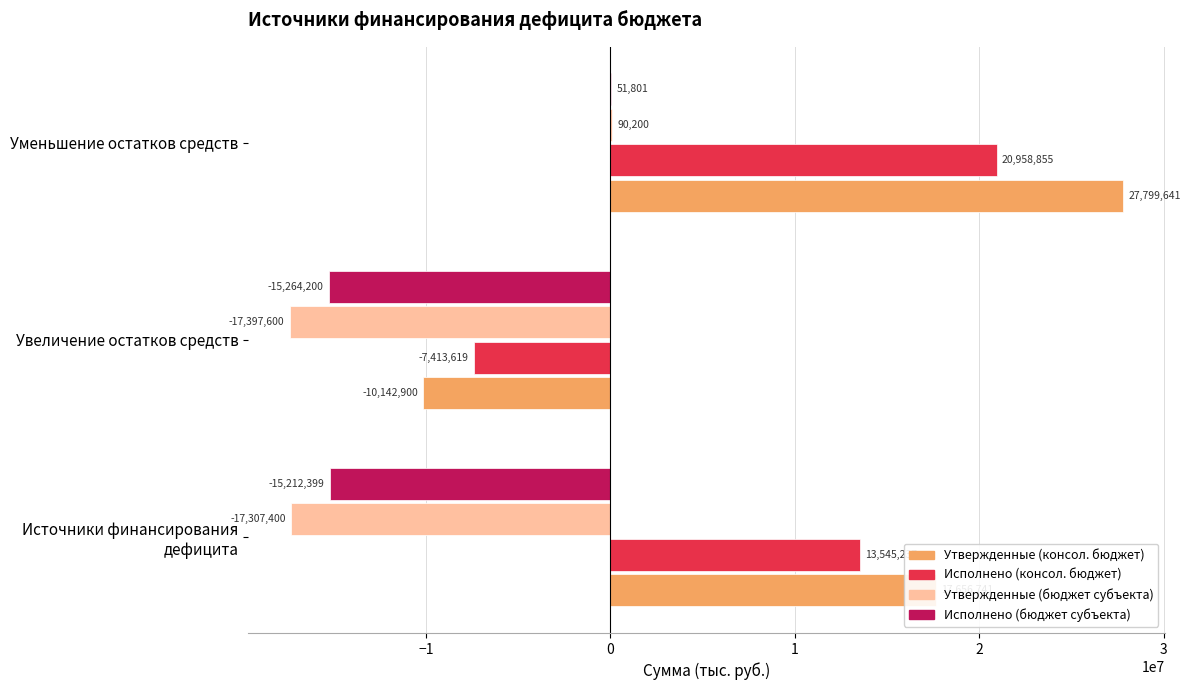

What is the highest value of the Исполнено (бюджет субъекта) series?

51800.8